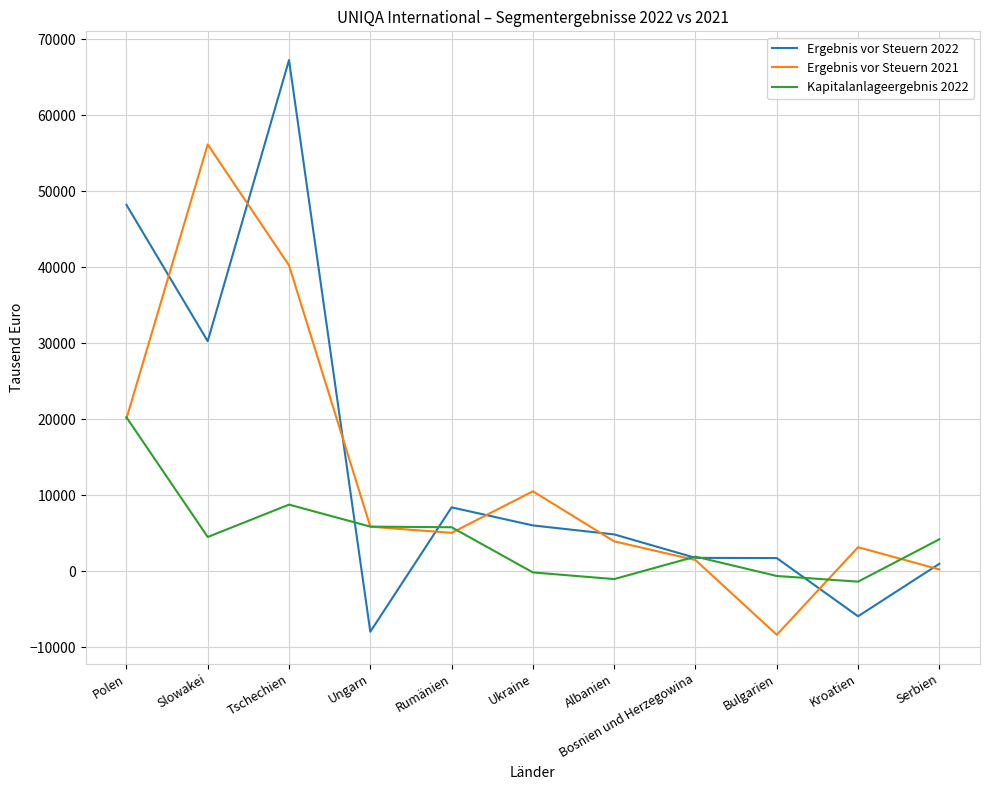

At which label does Kapitalanlageergebnis 2022 first exceed 4203?

Polen